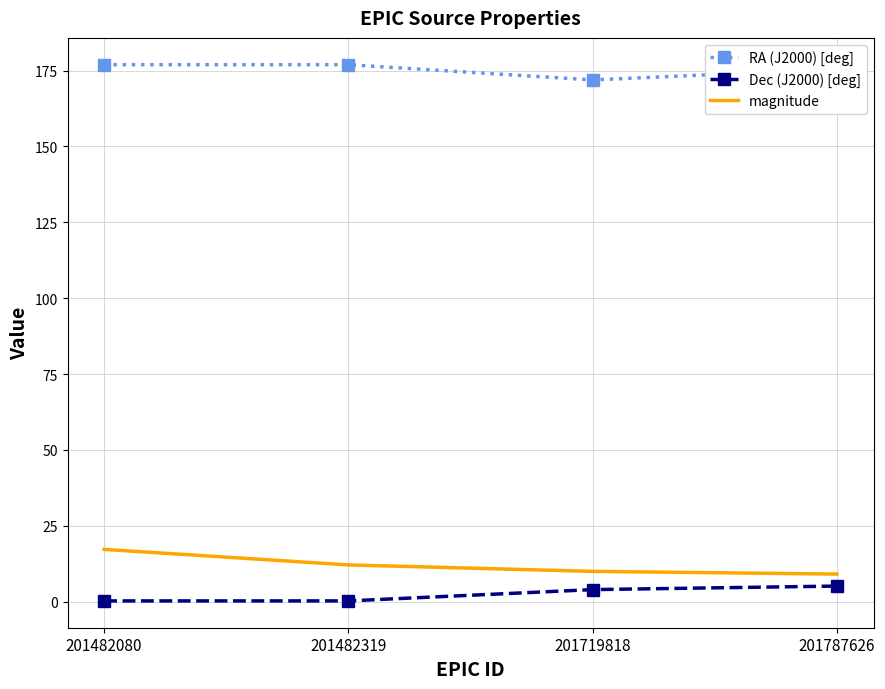

What is the difference between the second highest and second lowest values in the RA (J2000) [deg] series?

1.5